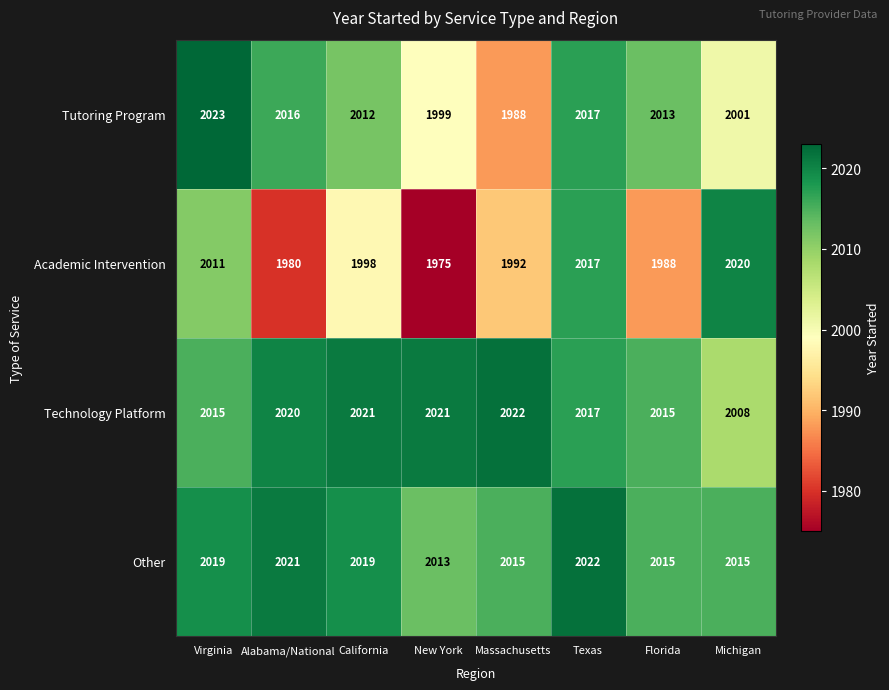

Read the Tutoring Program value at Alabama/National.

2016